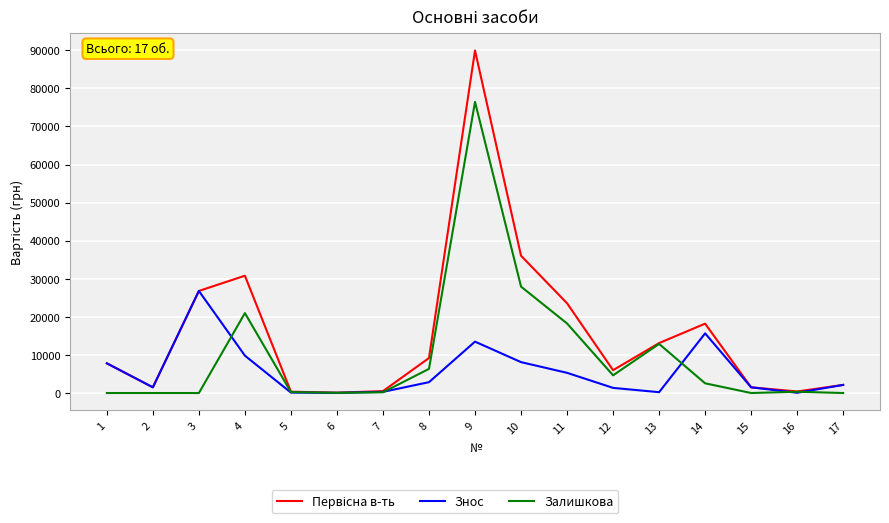

At which category is the sum across all series the highest?

9